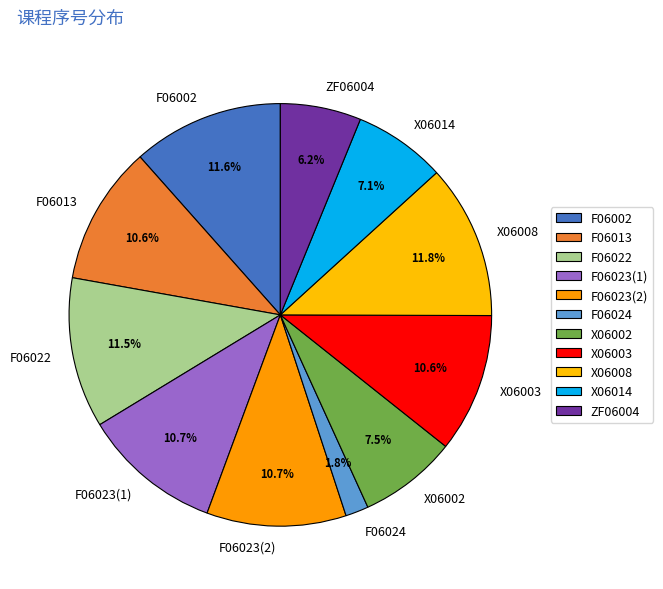

Approximately how many times larger is the value at F06013 compared to F06022?

0.9